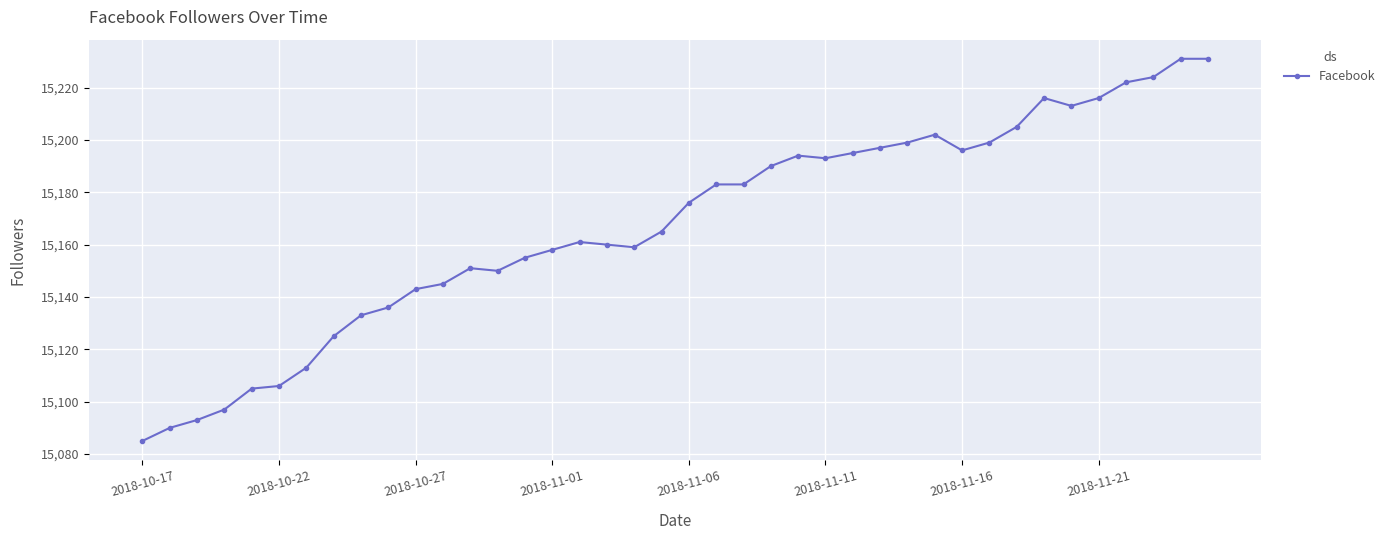

How many data points are less than 15176?

20